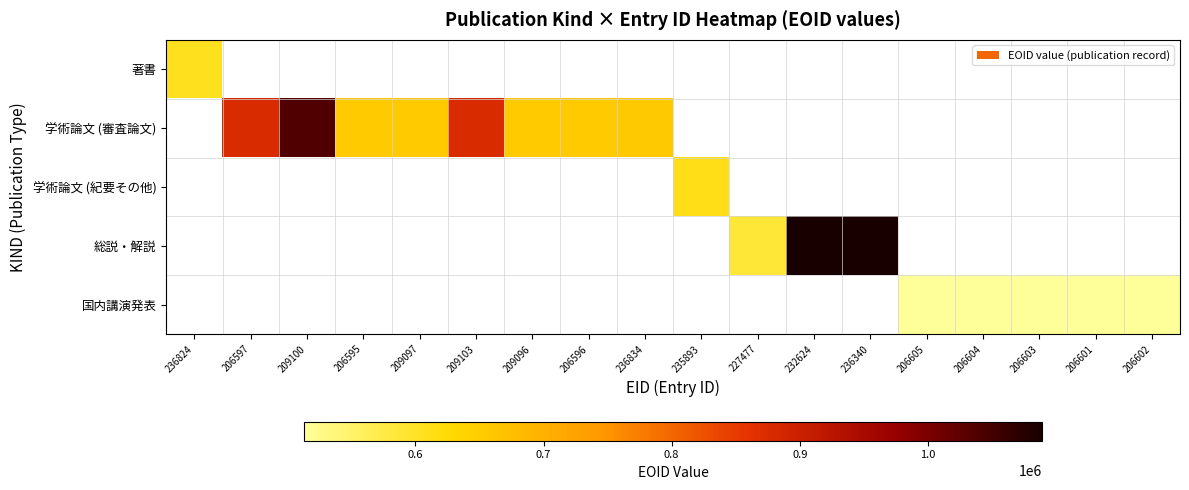

The 学術論文 (審査論文) series shows 186186.4 at 209096. True or false?

False